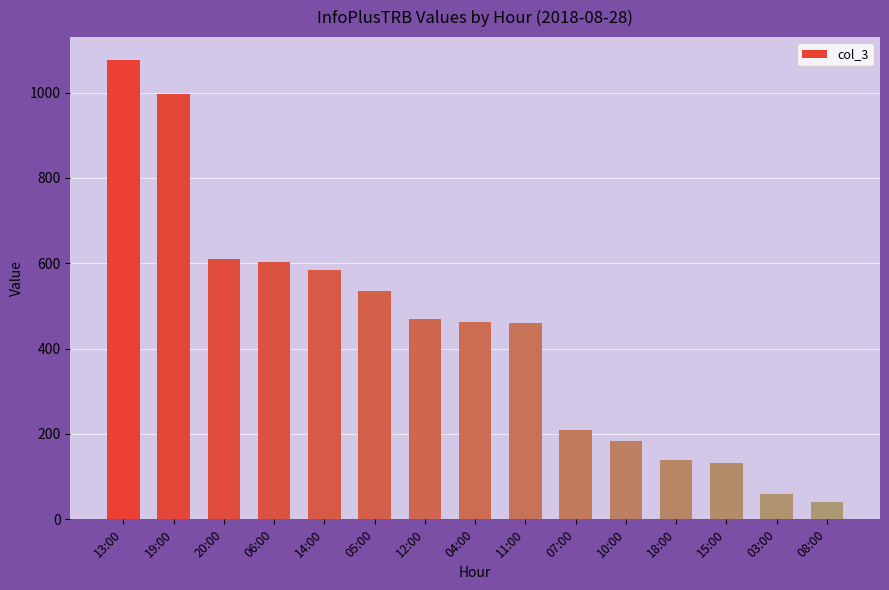

Which has a higher value, 06:00 or 10:00?

06:00